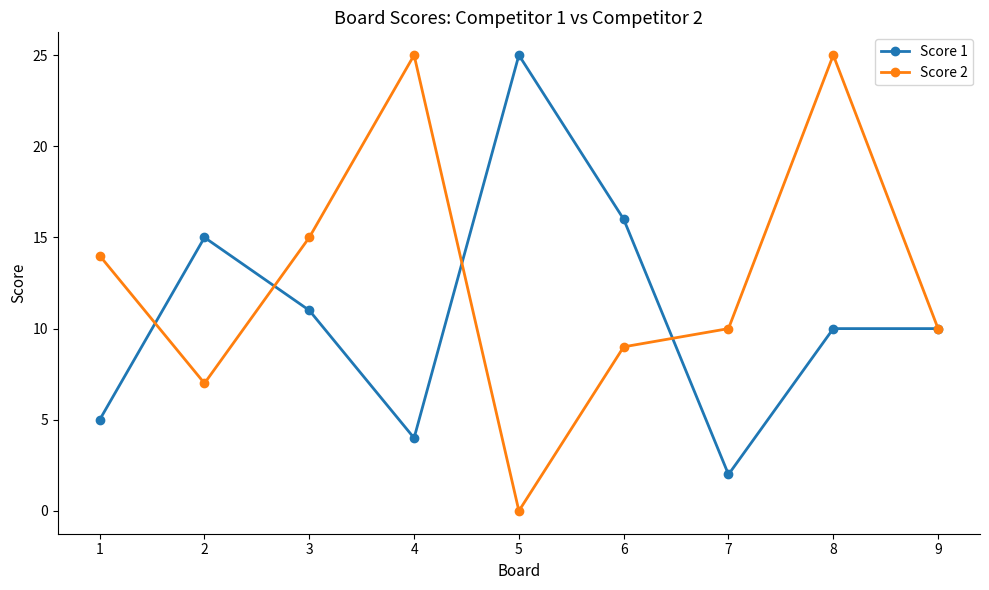

How many values in Score 2 are above zero?

8